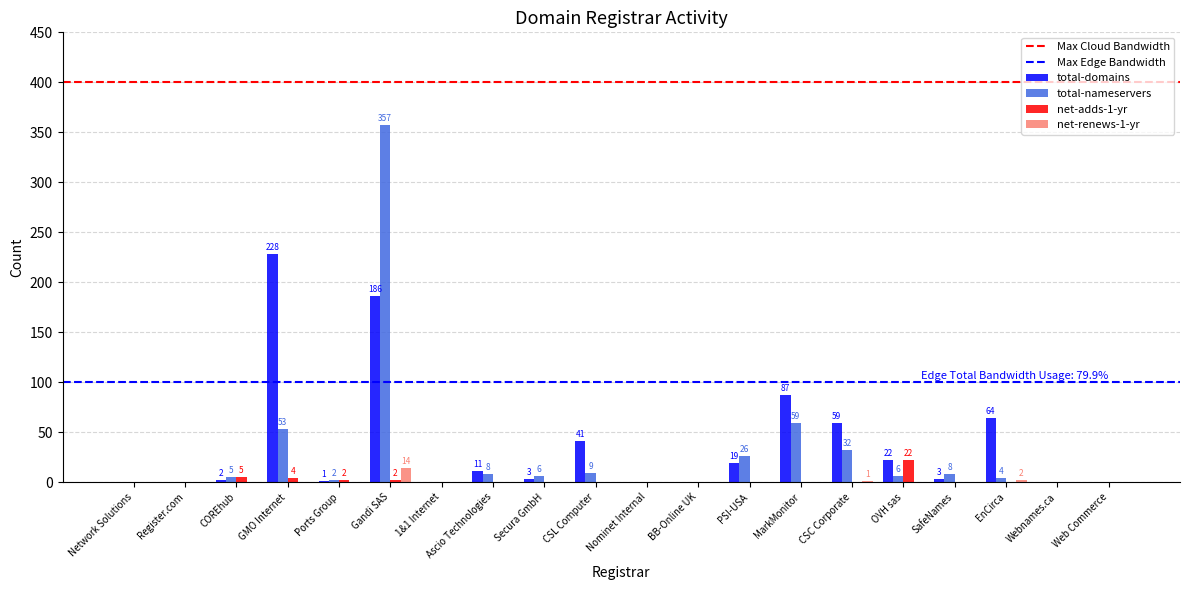

Which category has the highest value in the net-renews-1-yr series?

Gandi SAS